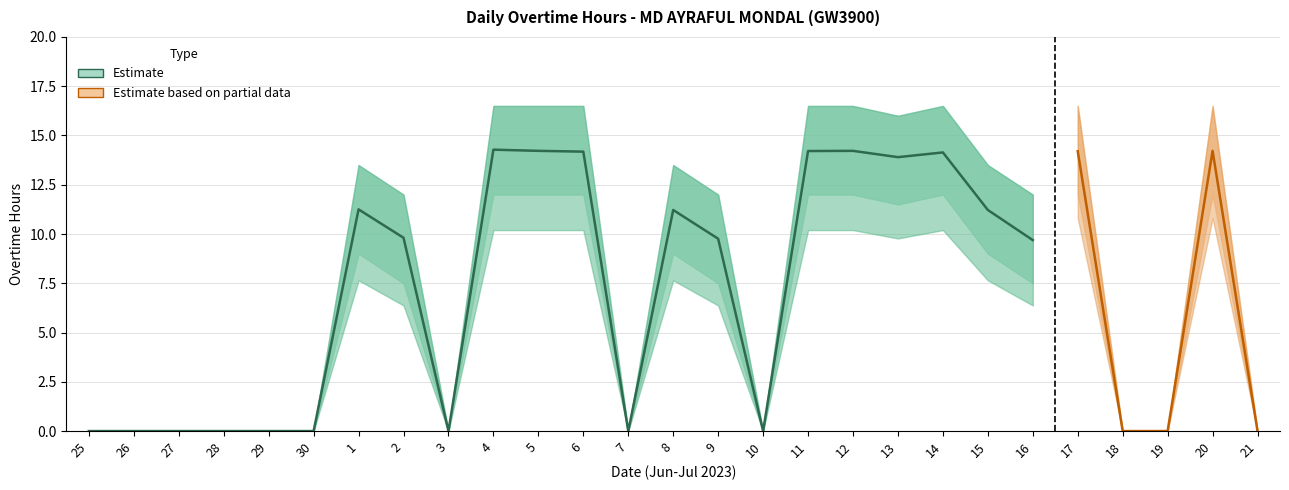

Is this an area chart (filled region under the line)?

No